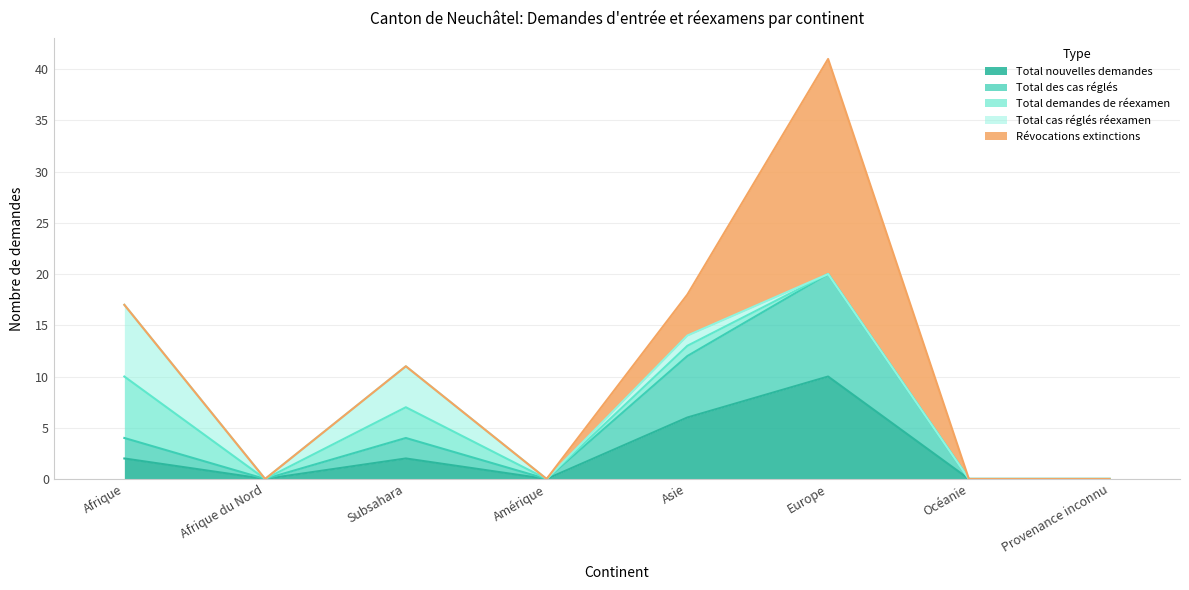

Rank the categories by Révocations extinctions value from lowest to highest.

Afrique, Afrique du Nord, Subsahara, Amérique, Océanie, Provenance inconnu, Asie, Europe